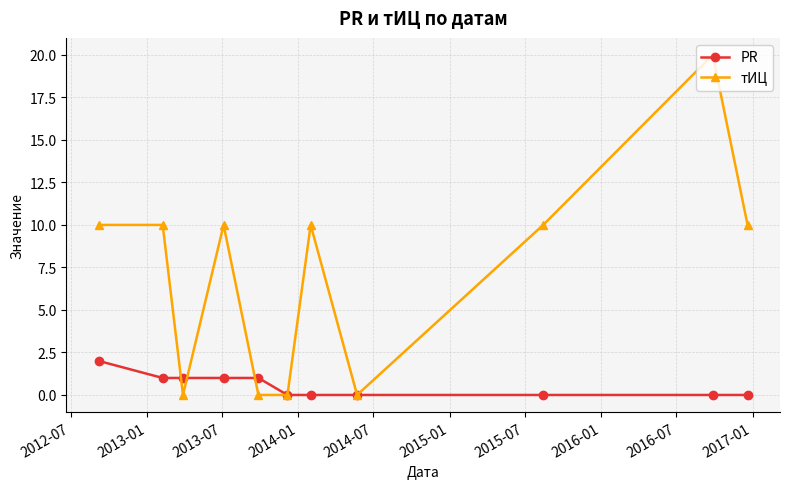

Which series has the largest total across all categories?

тИЦ